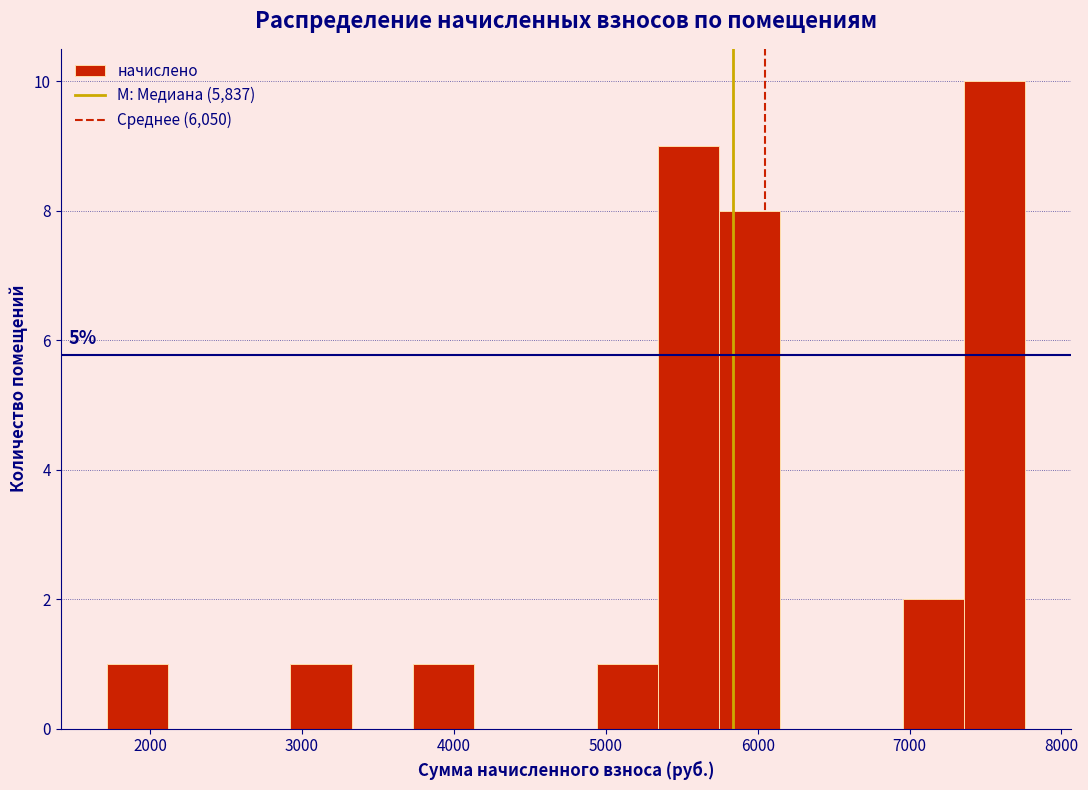

Which range on the x-axis has the tallest bar?

7400 to 7800